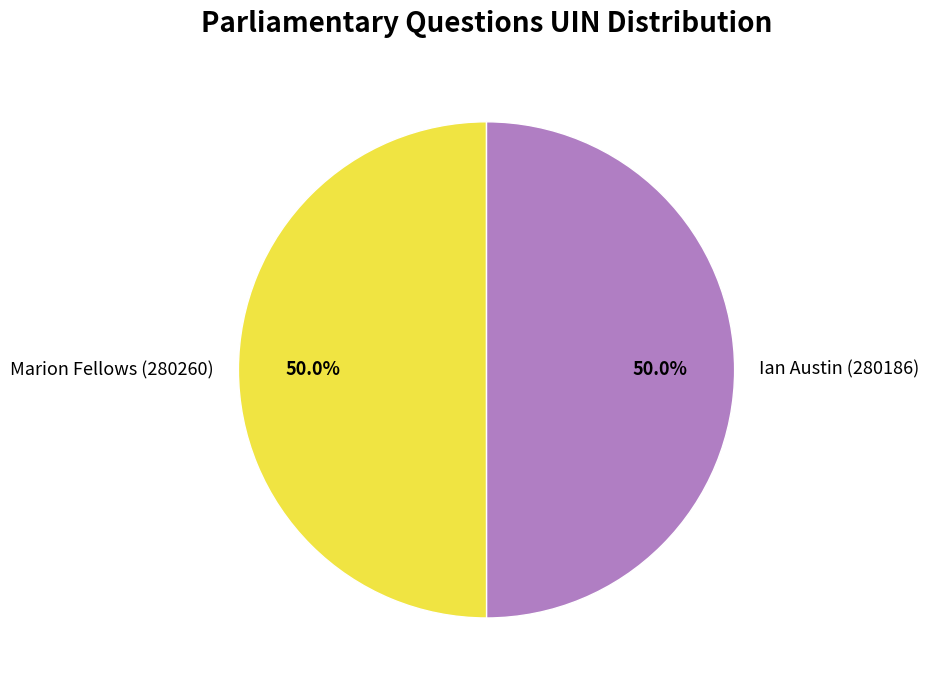

To the nearest percent, what percentage of the pie is Ian Austin (280186)?

50%